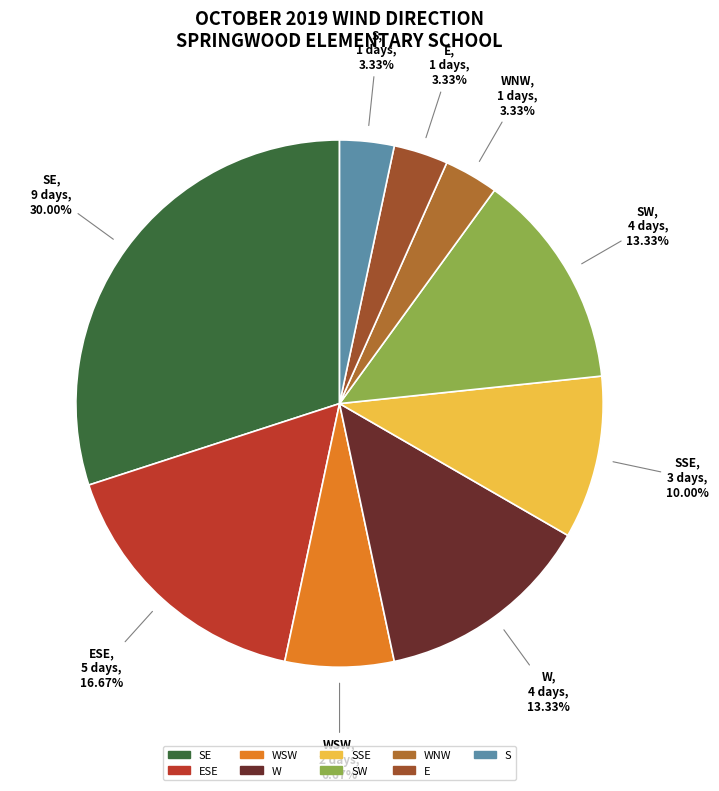

Is there a majority slice in this chart?

No